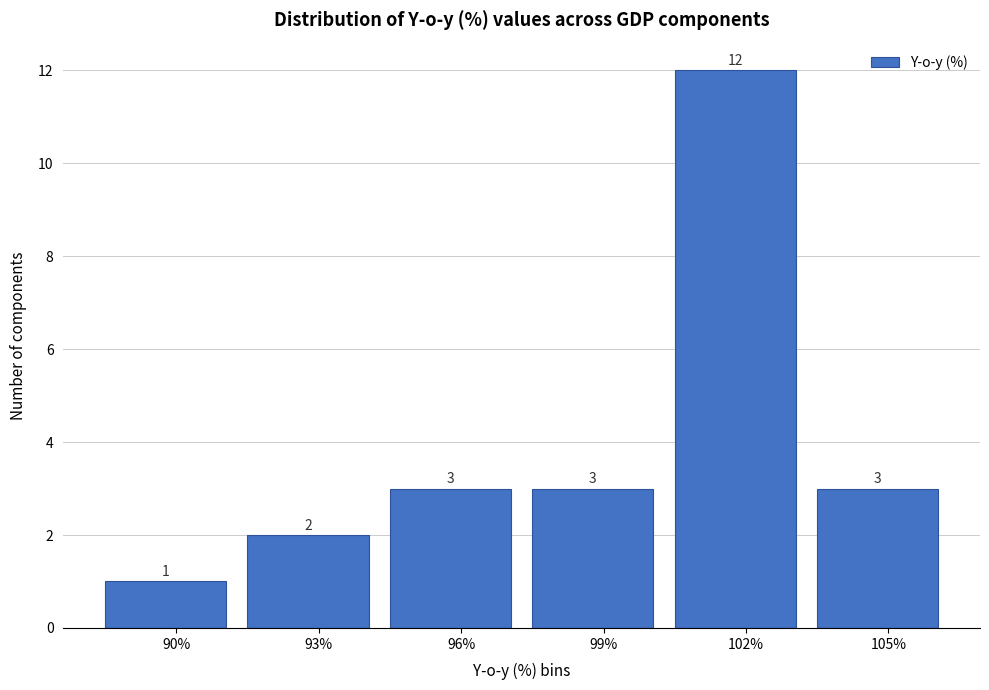

Reading left to right, transcribe all the data shown in this chart.

90%=1	93%=2	96%=3	99%=3	102%=12	105%=3